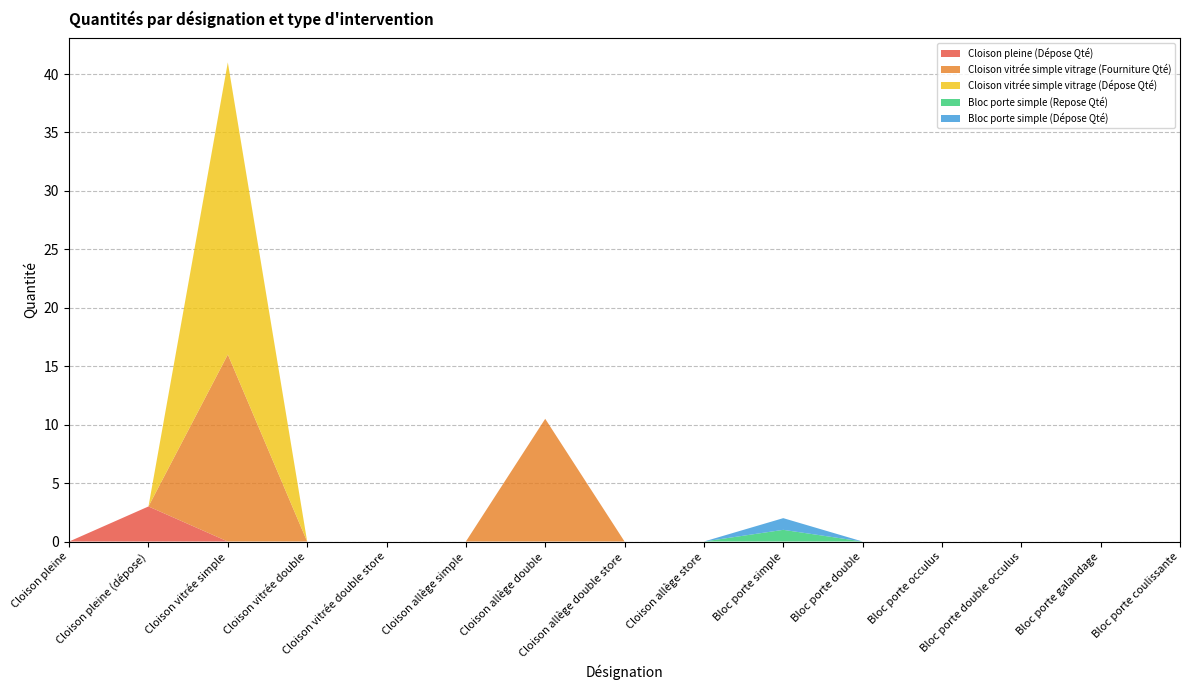

Reading left to right, list all the values displayed in this chart.

Cloison pleine (Dépose Qté): 0.0	3.0	0.0	0.0	0.0	0.0	0.0	0.0	0.0	0.0	0.0	0.0	0.0	0.0	0.0
Cloison vitrée simple vitrage (Fourniture Qté): 0.0	0.0	16.0	0.0	0.0	0.0	10.5	0.0	0.0	0.0	0.0	0.0	0.0	0.0	0.0
Cloison vitrée simple vitrage (Dépose Qté): 0.0	0.0	25.0	0.0	0.0	0.0	0.0	0.0	0.0	0.0	0.0	0.0	0.0	0.0	0.0
Bloc porte simple (Repose Qté): 0.0	0.0	0.0	0.0	0.0	0.0	0.0	0.0	0.0	1.0	0.0	0.0	0.0	0.0	0.0
Bloc porte simple (Dépose Qté): 0.0	0.0	0.0	0.0	0.0	0.0	0.0	0.0	0.0	1.0	0.0	0.0	0.0	0.0	0.0